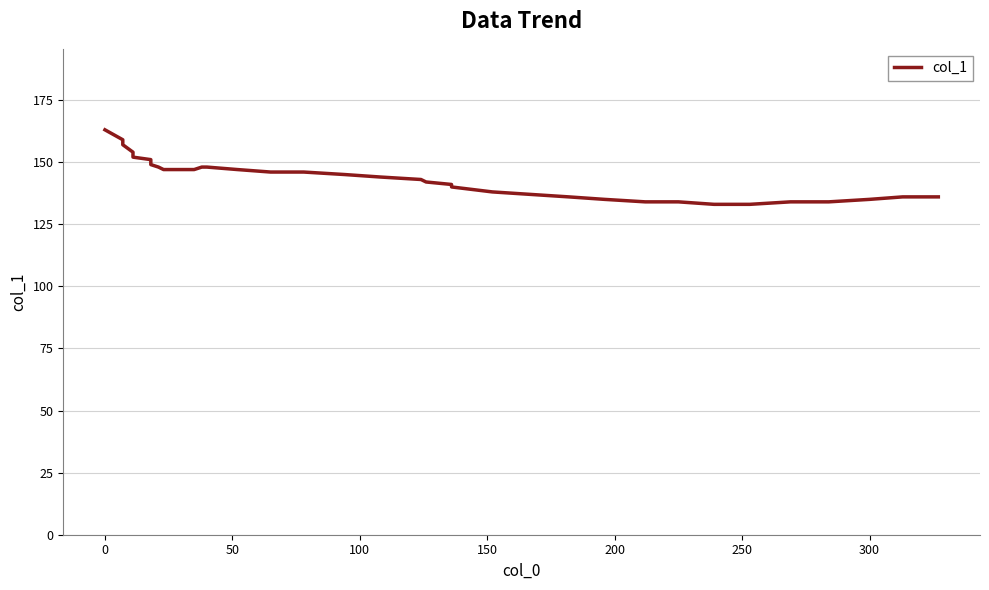

True or false: the data shows 88 at 33.

False